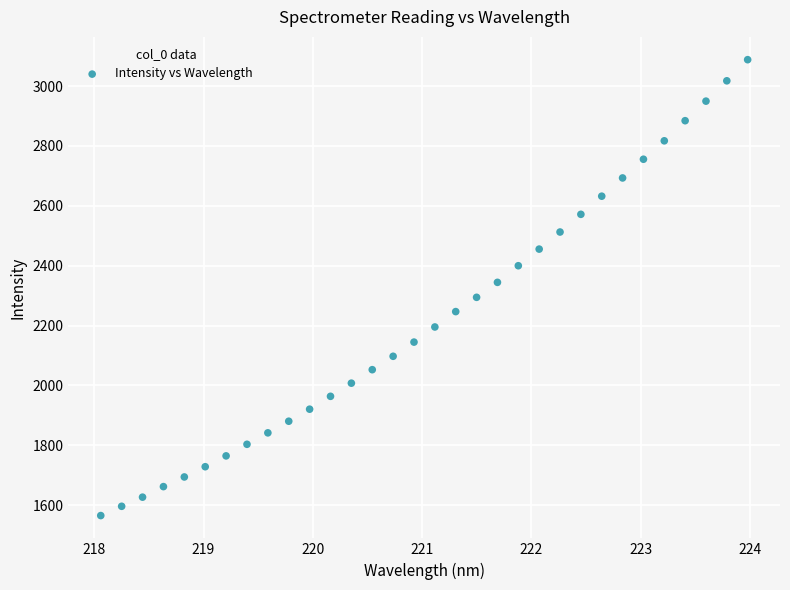

What is the range of X values (max minus min)?

5.9